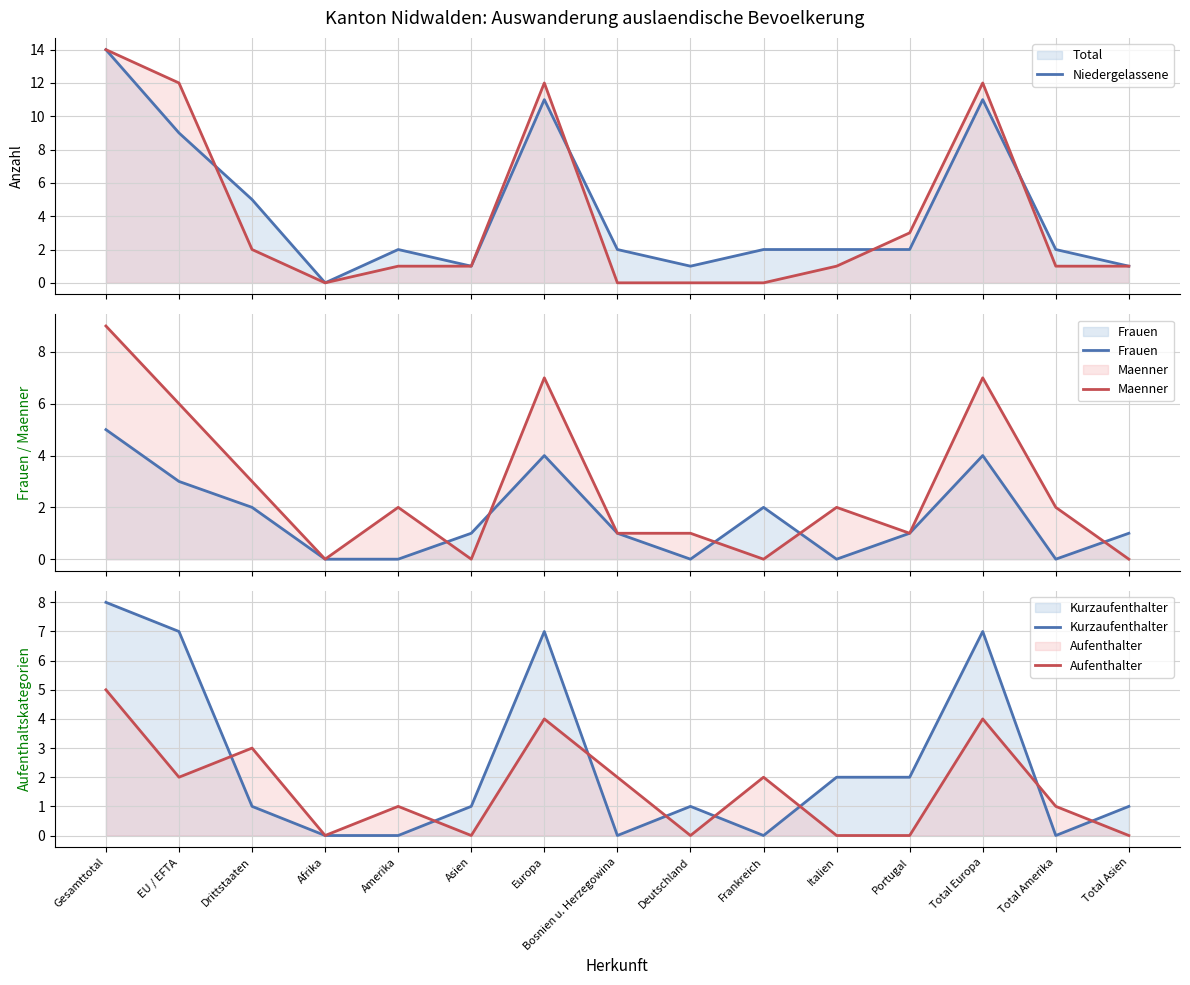

What are all the series names shown in the legend?

Total line, Niedergelassene line, Frauen, Maenner, Kurzaufenthalter, Aufenthalter